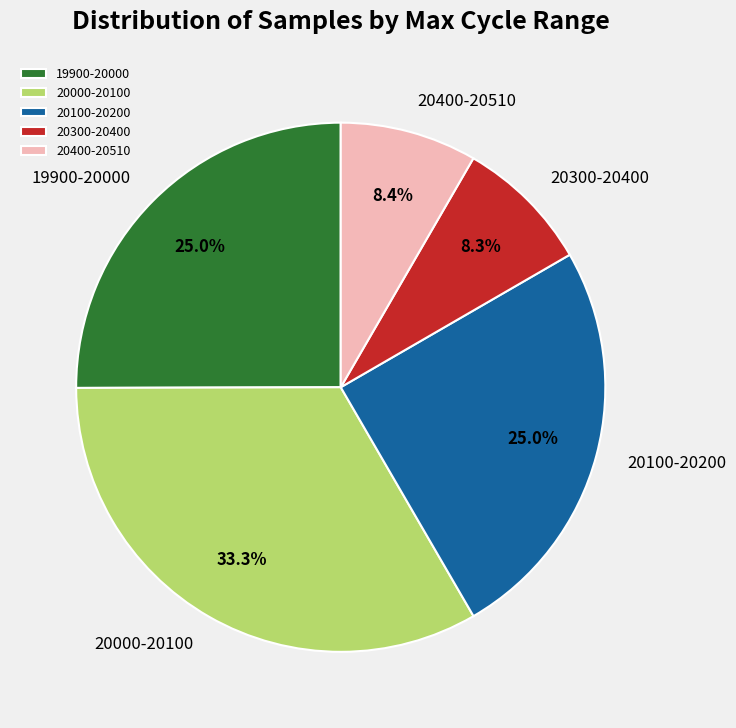

Which category has the biggest portion of the pie?

20000-20100